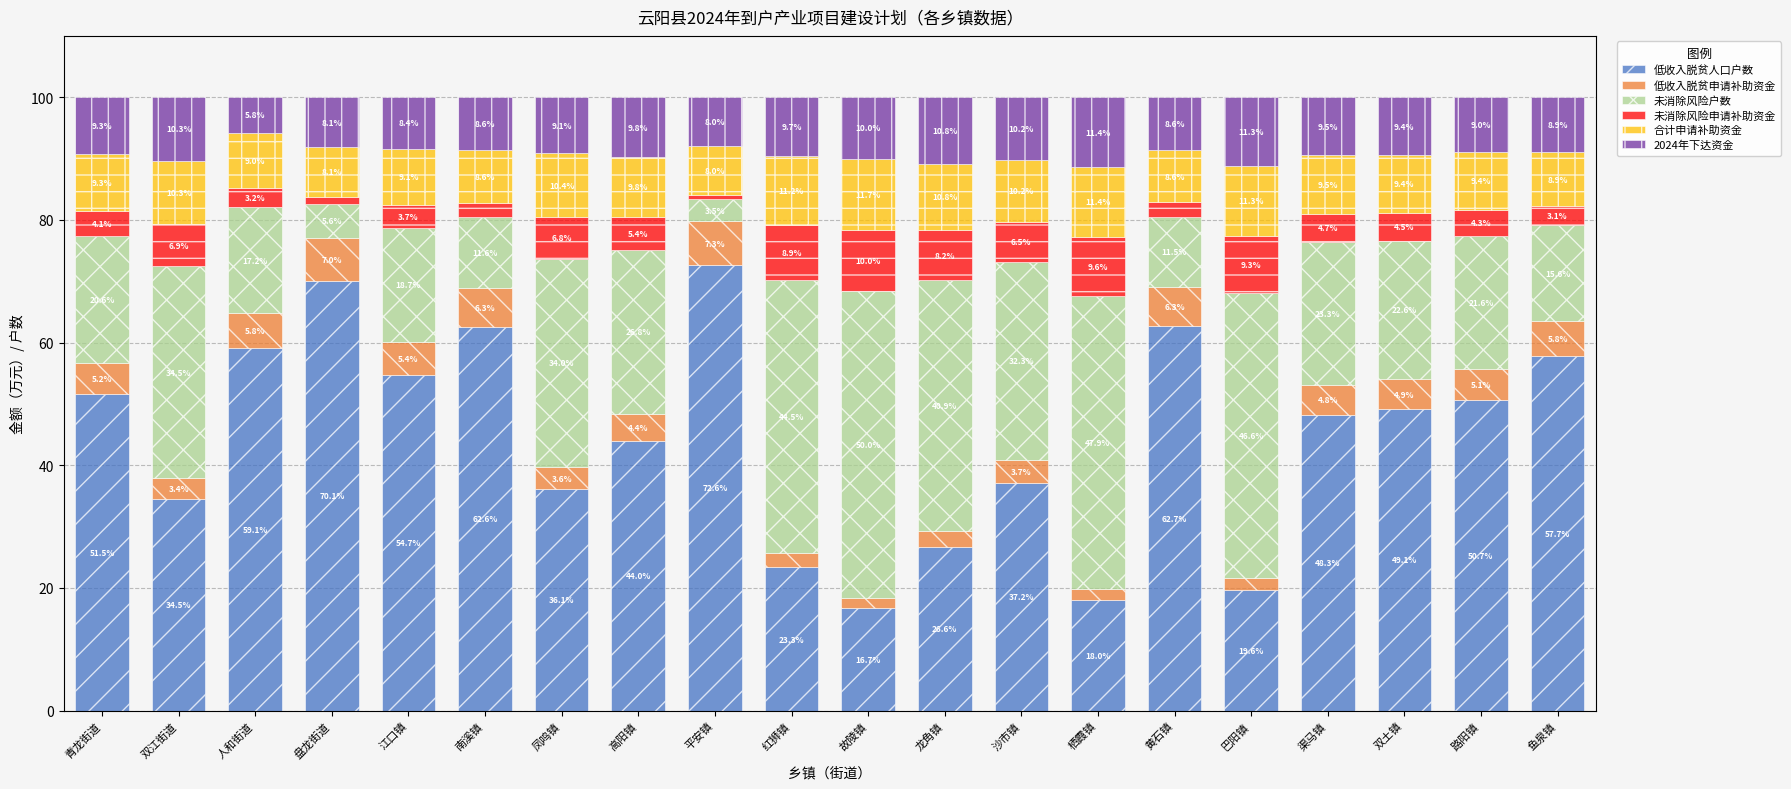

What is the average value of the 低收入脱贫人口户数 series?

44.8